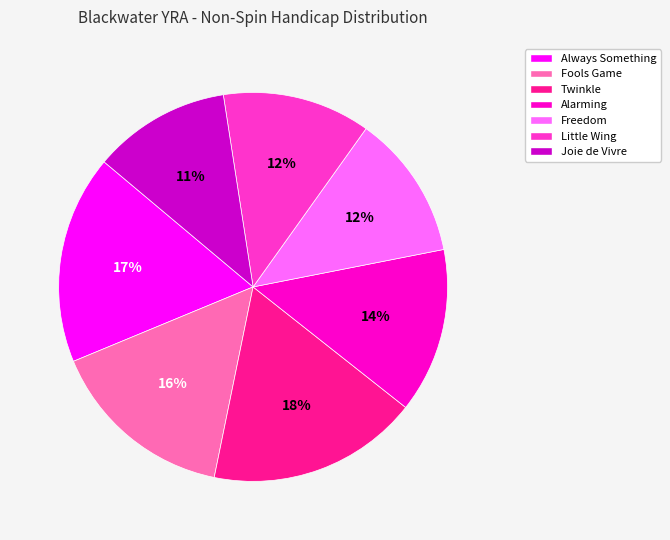

Is there a majority slice in this chart?

No